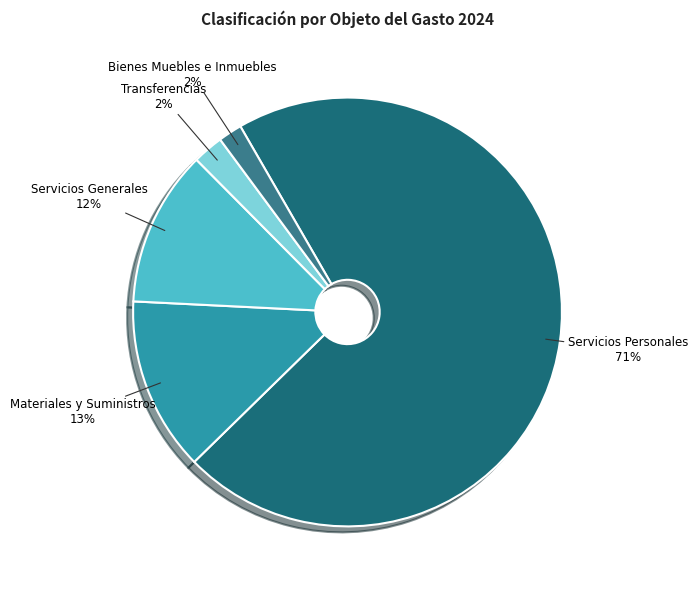

To the nearest percent, what is the difference between the largest and smallest slice percentages?

69%